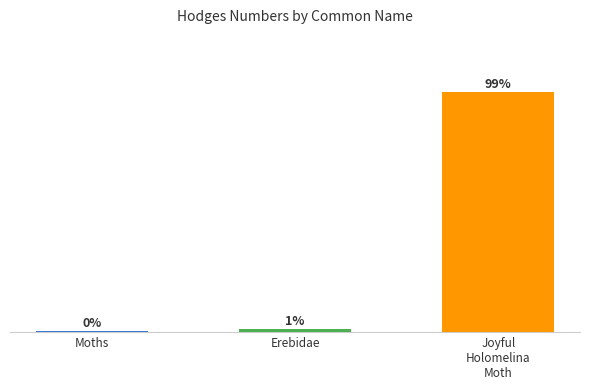

Which has a higher value, Moths or Joyful
Holomelina
Moth?

Joyful
Holomelina
Moth